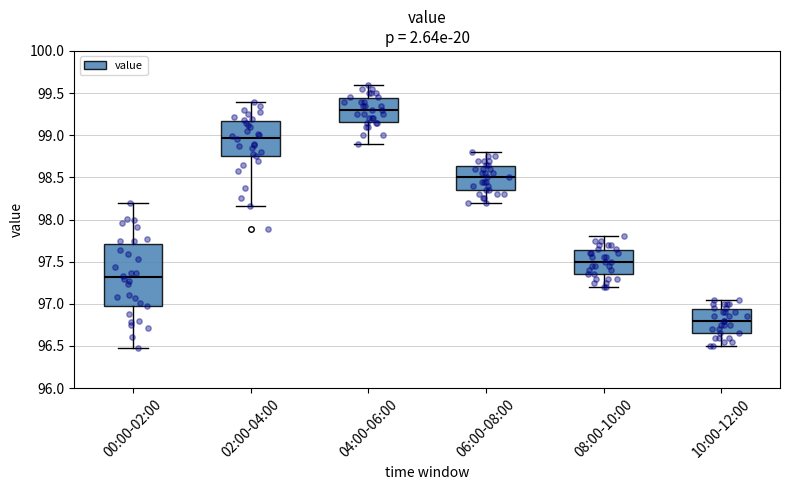

Reading left to right, read every box against the y-axis: the position of its median line, the range the box covers, and the ends of its whiskers. The values are not printed on the chart, so give them approximately, as read against the axis.

00:00-02:00: median 97.30, box 97.00 to 97.70, whiskers 96.50 to 98.20
02:00-04:00: median 98.95, box 98.75 to 99.15, whiskers 98.15 to 99.40
04:00-06:00: median 99.30, box 99.15 to 99.45, whiskers 98.90 to 99.60
06:00-08:00: median 98.50, box 98.35 to 98.65, whiskers 98.20 to 98.80
08:00-10:00: median 97.50, box 97.35 to 97.65, whiskers 97.20 to 97.80
10:00-12:00: median 96.80, box 96.65 to 96.95, whiskers 96.50 to 97.05